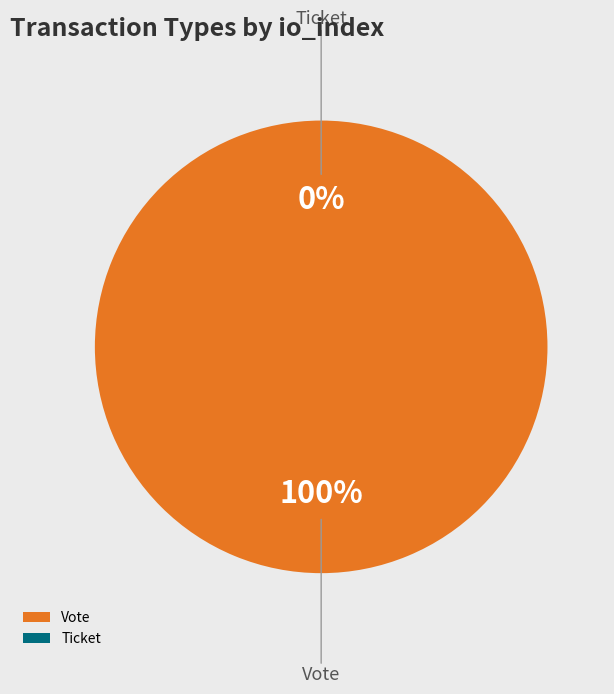

How many slices are in this pie chart?

2